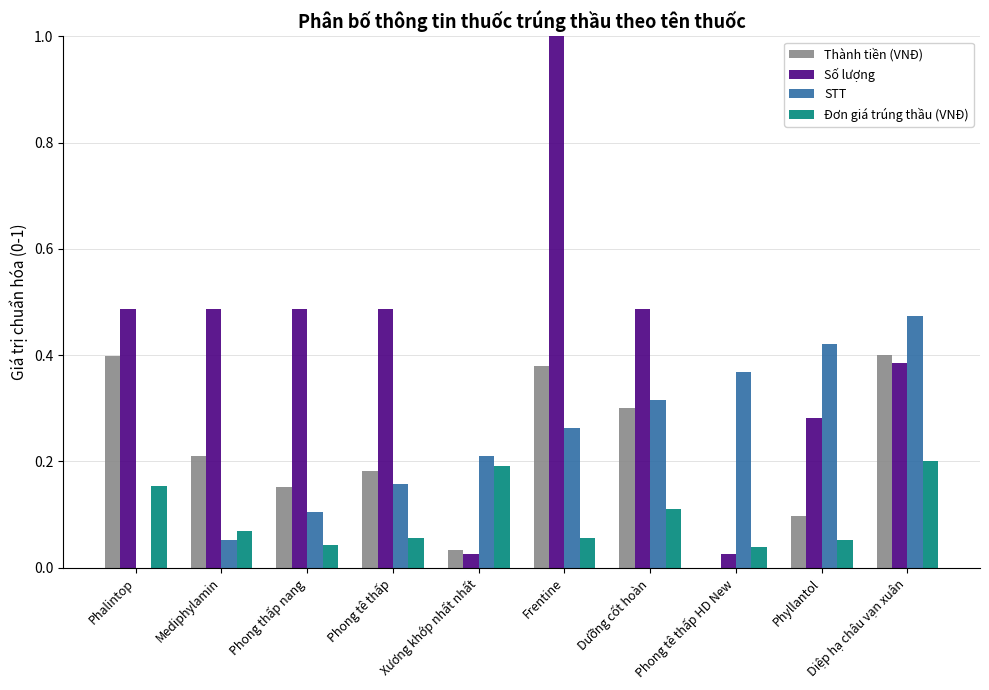

How many groups of bars are there?

10